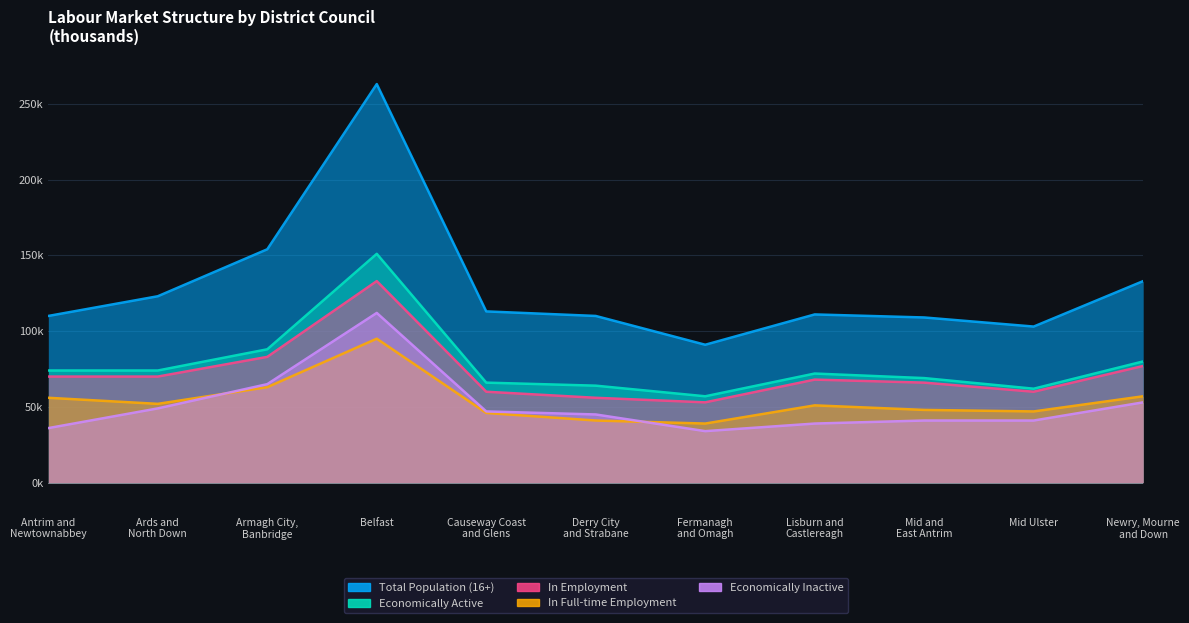

What is the total value across all series at Fermanagh
and Omagh?

274